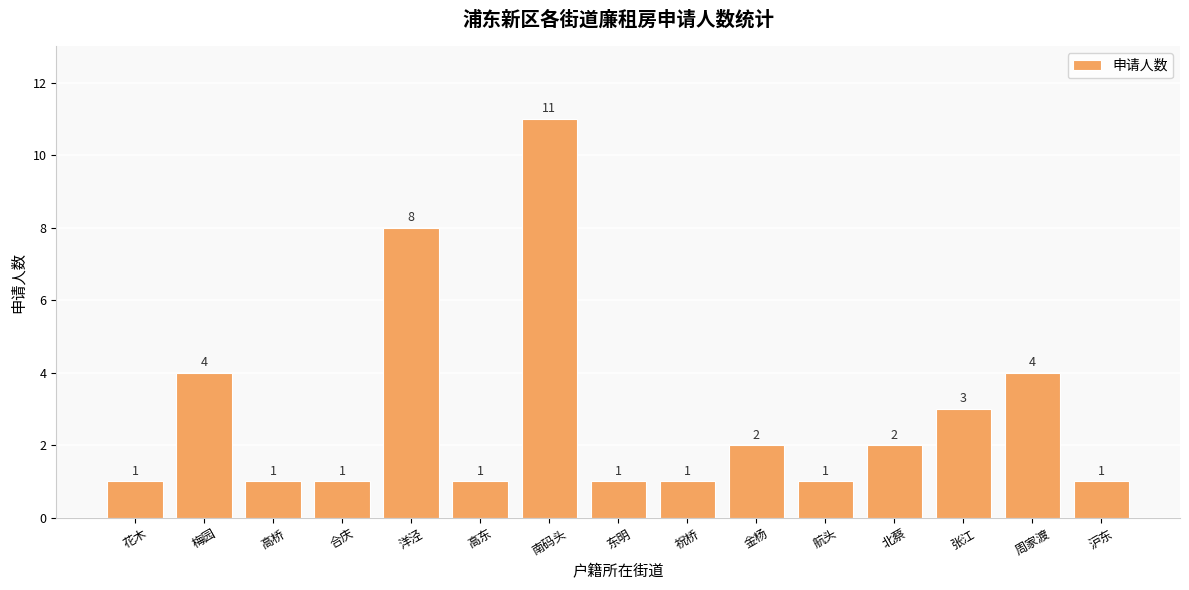

What is the sum of the values at 沪东 and 梅园?

5